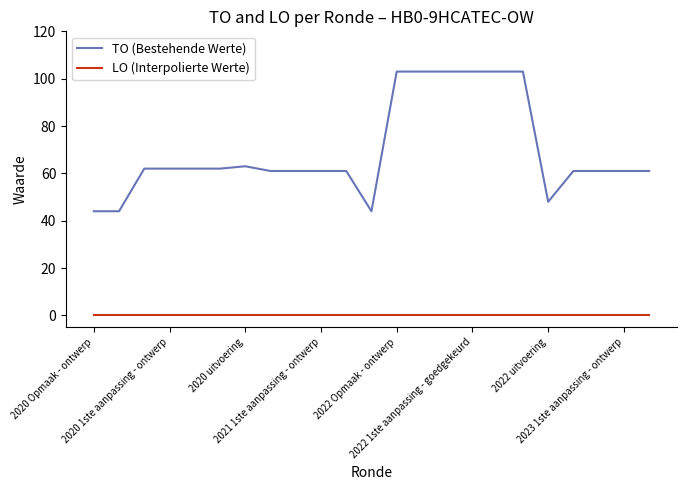

Is this an area chart (filled region under the line)?

No